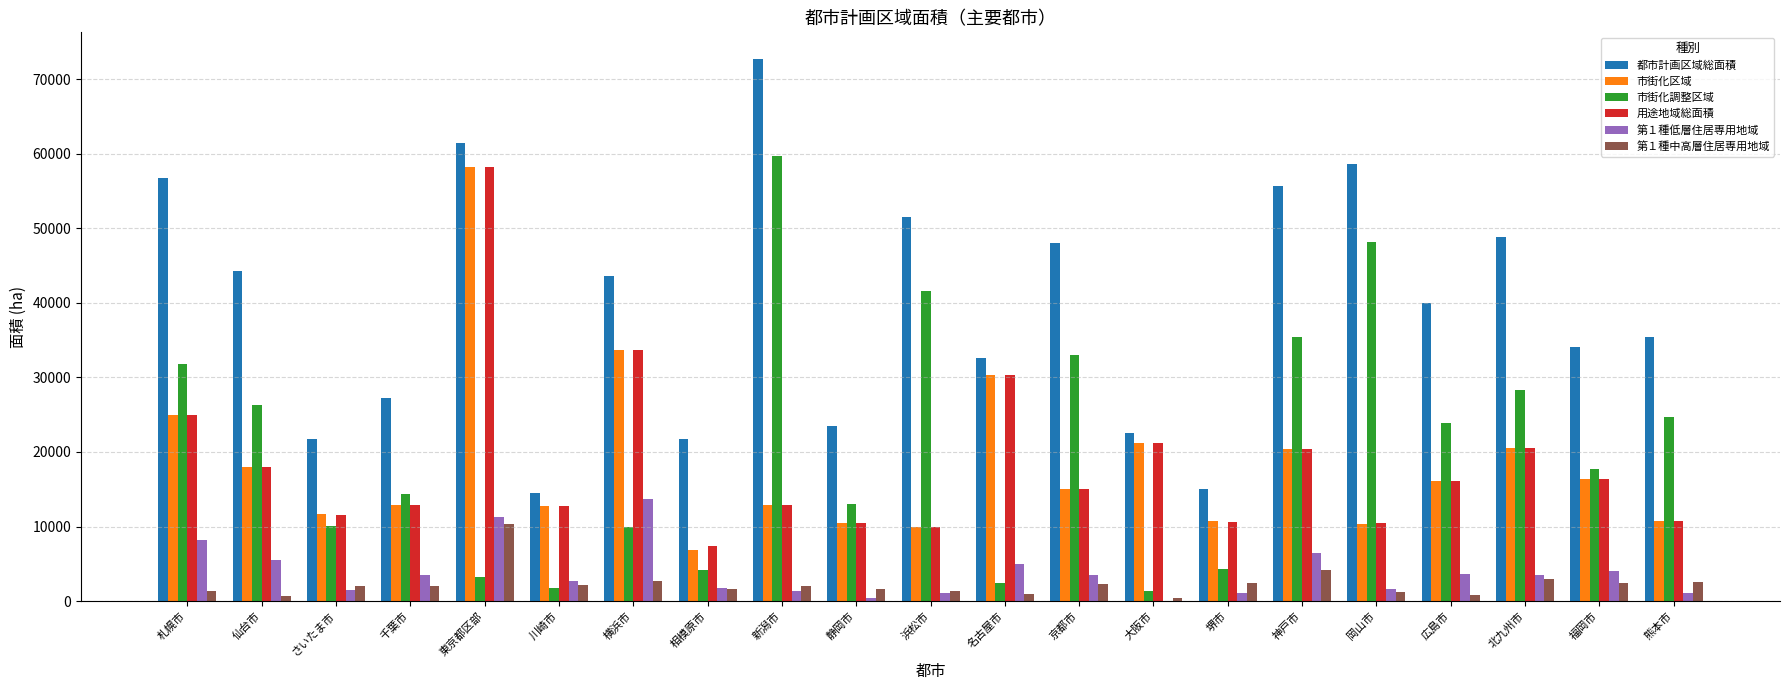

What is the total value across all series at 東京都区部?

202790